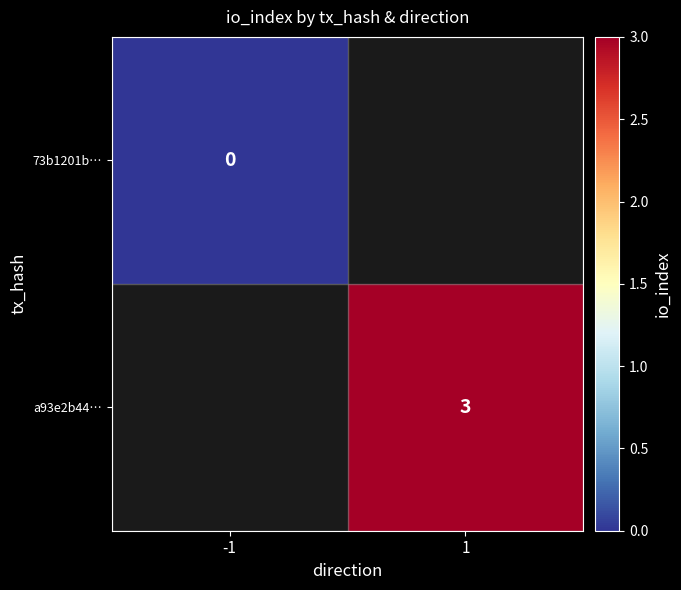

The a93e2b44… series shows 4 at 1. True or false?

False